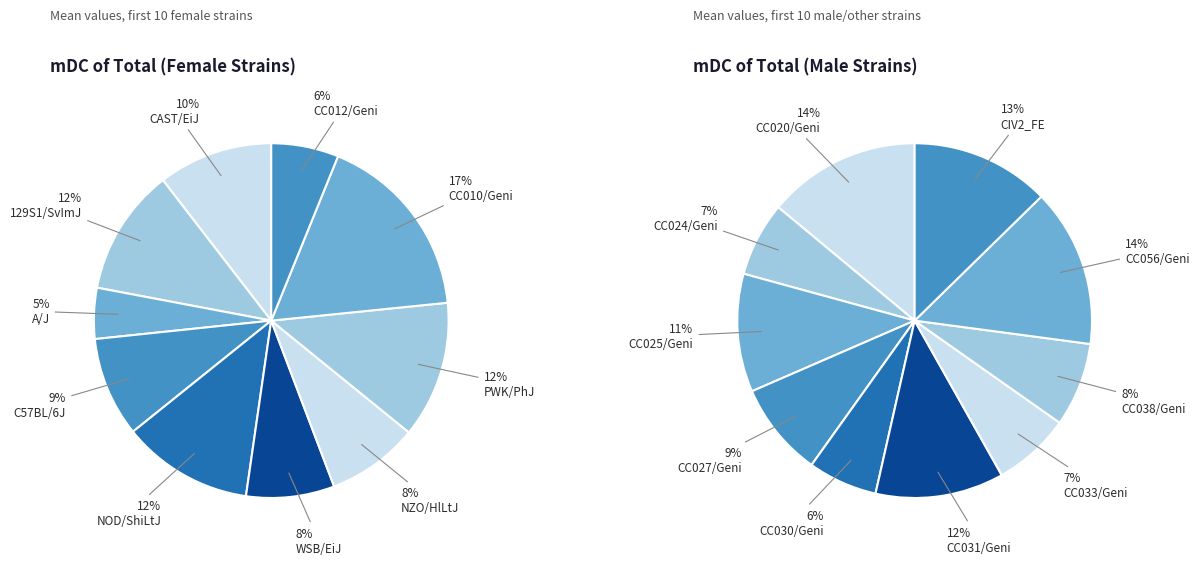

To the nearest percent, what is the difference between the largest and smallest slice percentages?

13%